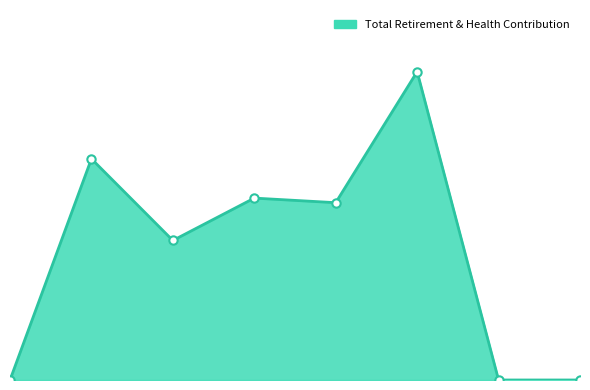

How many lines are shown in the chart?

1